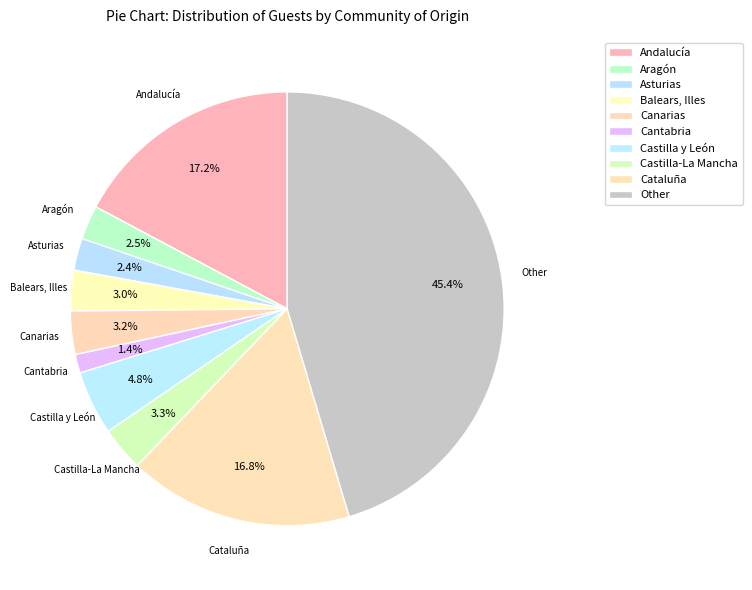

Which category has the biggest portion of the pie?

Other